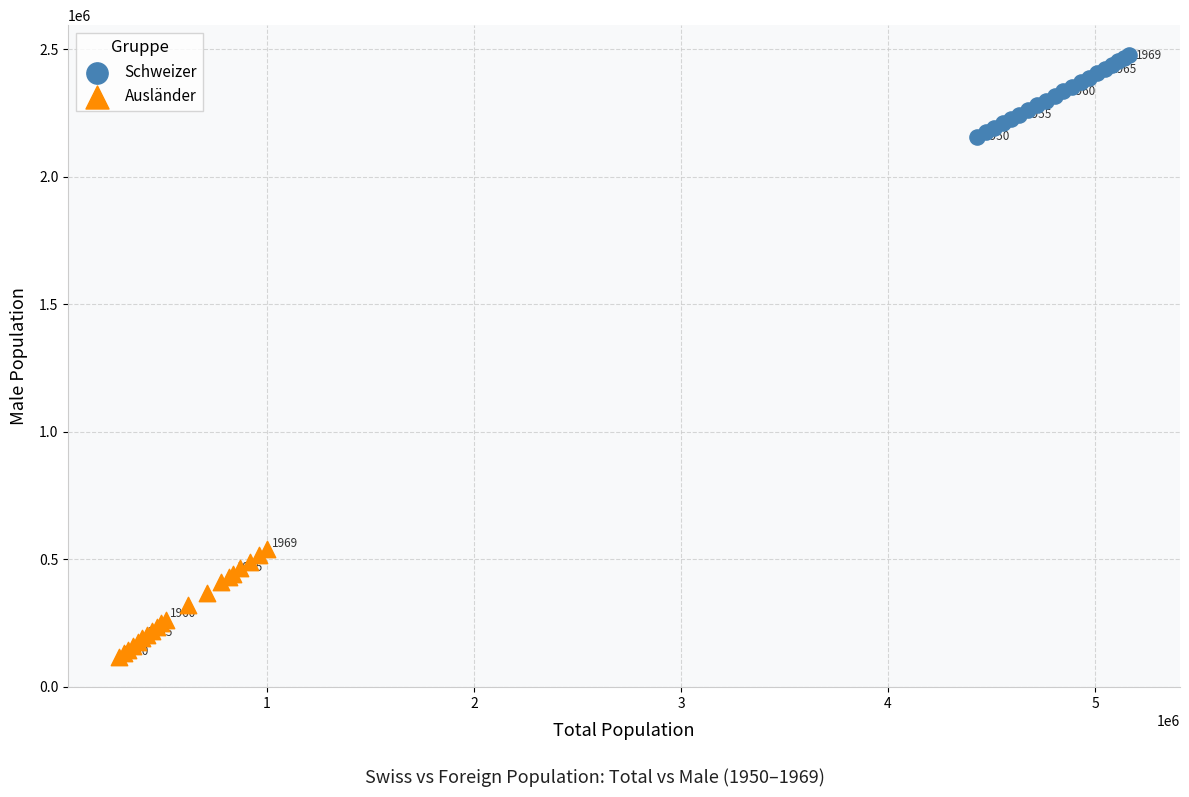

Which series contains the lowest Y value?

Ausländer